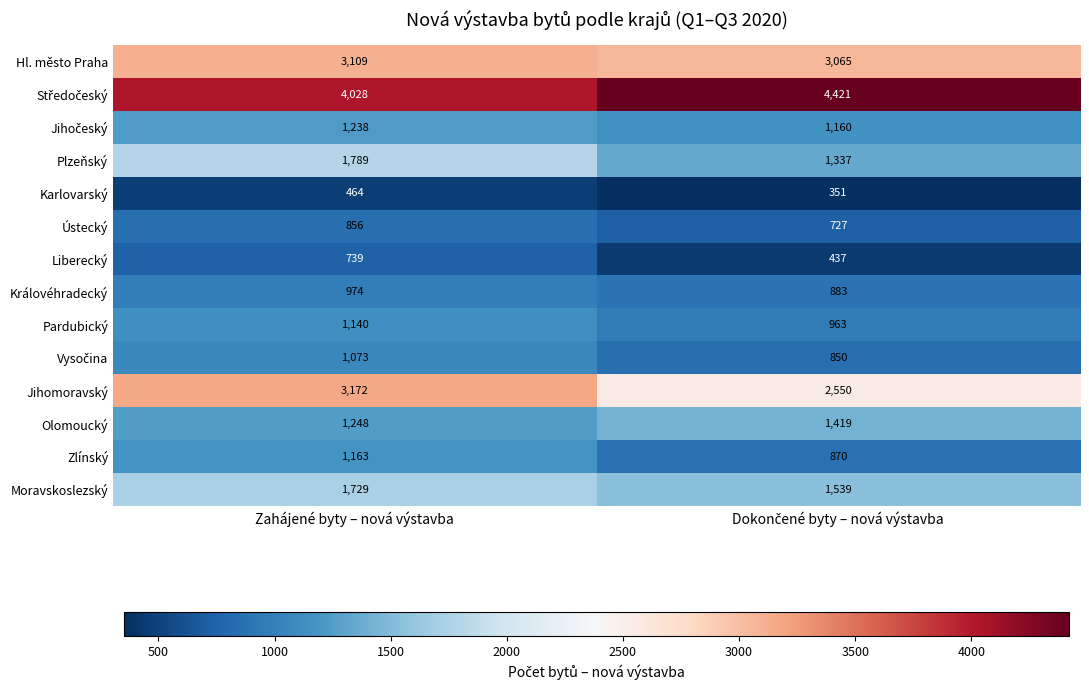

What is the difference between the maximum and minimum values in the Pardubický series?

177